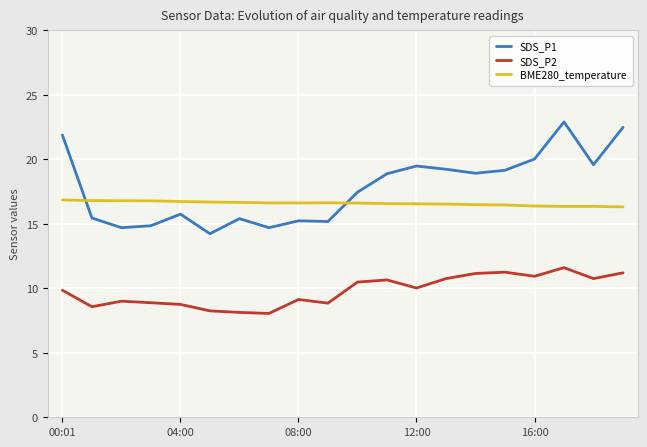

How many times do SDS_P1 and BME280_temperature cross each other?

2